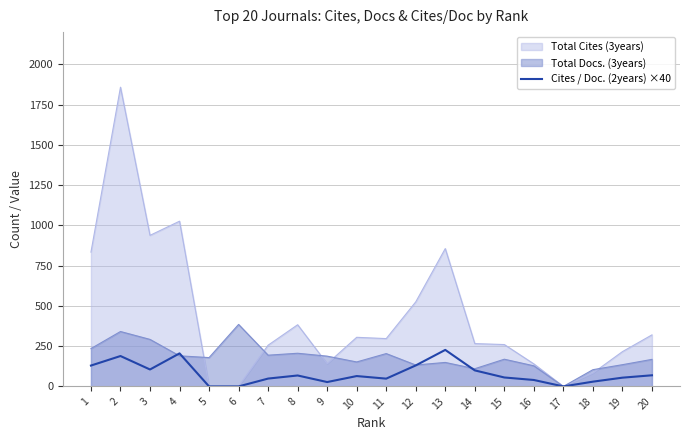

Which series has the widest spread of values?

Total Cites (3years)